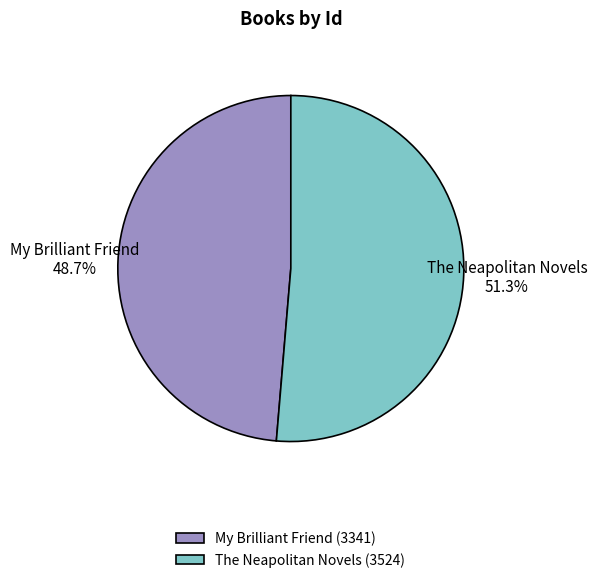

Is it true that The Neapolitan Novels is 39% of the pie?

False